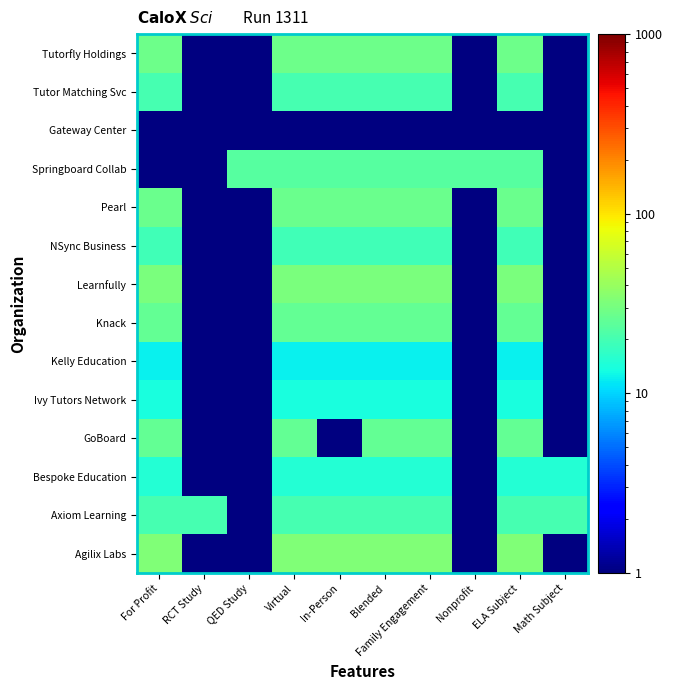

Reading right to left, transcribe all the data shown in this chart.

Agilix Labs: Math Subject=1	ELA Subject=33	Nonprofit=1	Family Engagement=33	Blended=33	In-Person=33	Virtual=33	QED Study=1	RCT Study=1	For Profit=33
Axiom Learning: Math Subject=20	ELA Subject=20	Nonprofit=1	Family Engagement=20	Blended=20	In-Person=20	Virtual=20	QED Study=1	RCT Study=20	For Profit=20
Bespoke Education: Math Subject=15	ELA Subject=15	Nonprofit=1	Family Engagement=15	Blended=15	In-Person=15	Virtual=15	QED Study=1	RCT Study=1	For Profit=15
GoBoard: Math Subject=1	ELA Subject=26	Nonprofit=1	Family Engagement=26	Blended=26	In-Person=1	Virtual=26	QED Study=1	RCT Study=1	For Profit=26
Ivy Tutors Network: Math Subject=1	ELA Subject=14	Nonprofit=1	Family Engagement=14	Blended=14	In-Person=14	Virtual=14	QED Study=1	RCT Study=1	For Profit=14
Kelly Education: Math Subject=1	ELA Subject=12	Nonprofit=1	Family Engagement=12	Blended=12	In-Person=12	Virtual=12	QED Study=1	RCT Study=1	For Profit=12
Knack: Math Subject=1	ELA Subject=26	Nonprofit=1	Family Engagement=26	Blended=26	In-Person=26	Virtual=26	QED Study=1	RCT Study=1	For Profit=26
Learnfully: Math Subject=1	ELA Subject=31	Nonprofit=1	Family Engagement=31	Blended=31	In-Person=31	Virtual=31	QED Study=1	RCT Study=1	For Profit=31
NSync Business: Math Subject=1	ELA Subject=19	Nonprofit=1	Family Engagement=19	Blended=19	In-Person=19	Virtual=19	QED Study=1	RCT Study=1	For Profit=19
Pearl: Math Subject=1	ELA Subject=27	Nonprofit=1	Family Engagement=27	Blended=27	In-Person=27	Virtual=27	QED Study=1	RCT Study=1	For Profit=27
Springboard Collab: Math Subject=1	ELA Subject=23	Nonprofit=23	Family Engagement=23	Blended=23	In-Person=23	Virtual=23	QED Study=23	RCT Study=1	For Profit=1
Gateway Center: Math Subject=1	ELA Subject=1	Nonprofit=1	Family Engagement=1	Blended=1	In-Person=1	Virtual=1	QED Study=1	RCT Study=1	For Profit=1
Tutor Matching Svc: Math Subject=1	ELA Subject=20	Nonprofit=1	Family Engagement=20	Blended=20	In-Person=20	Virtual=20	QED Study=1	RCT Study=1	For Profit=20
Tutorfly Holdings: Math Subject=1	ELA Subject=28	Nonprofit=1	Family Engagement=28	Blended=28	In-Person=28	Virtual=28	QED Study=1	RCT Study=1	For Profit=28